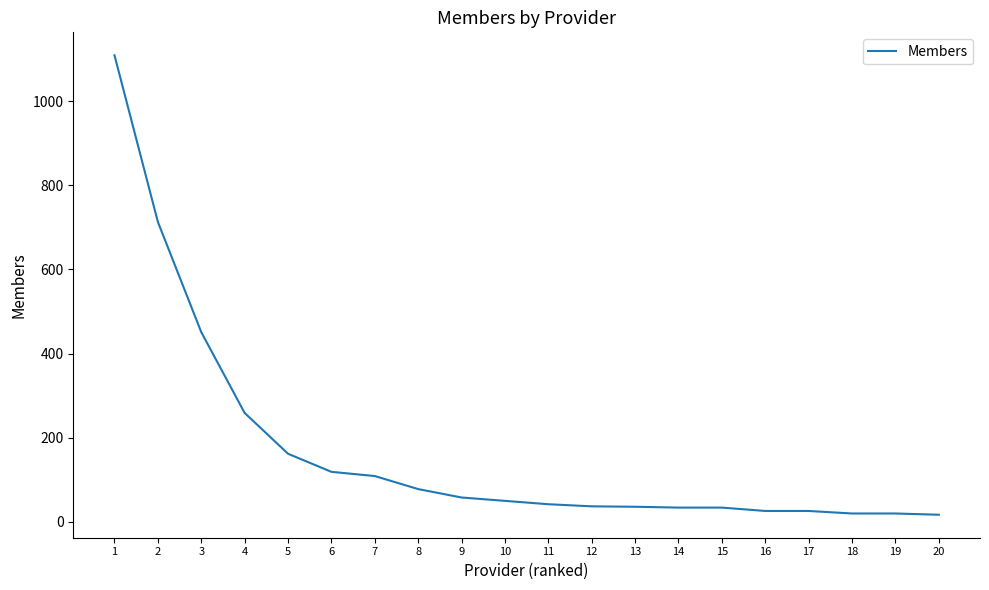

What is the average value?

170